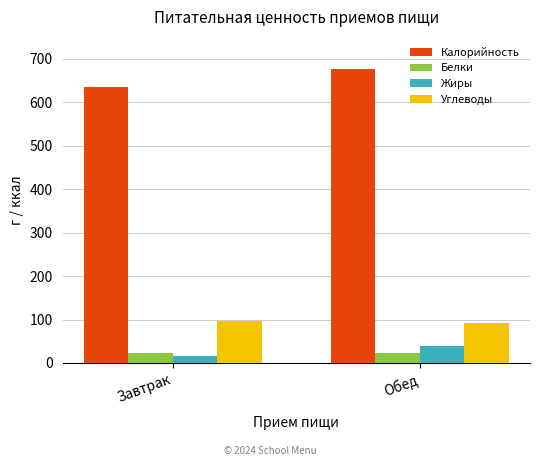

Read the Белки value at Обед.

24.0